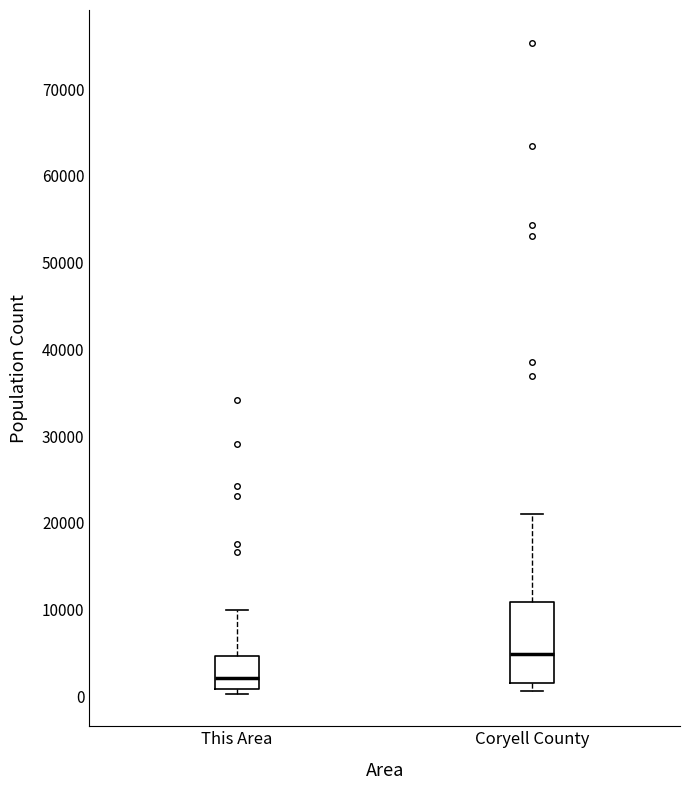

Reading left to right, read every box against the y-axis: the position of its median line, the range the box covers, and the ends of its whiskers. The values are not printed on the chart, so give them approximately, as read against the axis.

This Area: median 2000, box 1000 to 5000, whiskers 0 to 10000
Coryell County: median 5000, box 2000 to 11000, whiskers 1000 to 21000